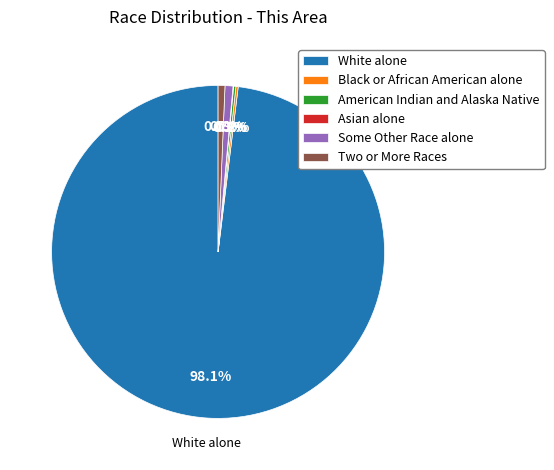

Does any single category account for the majority?

Yes